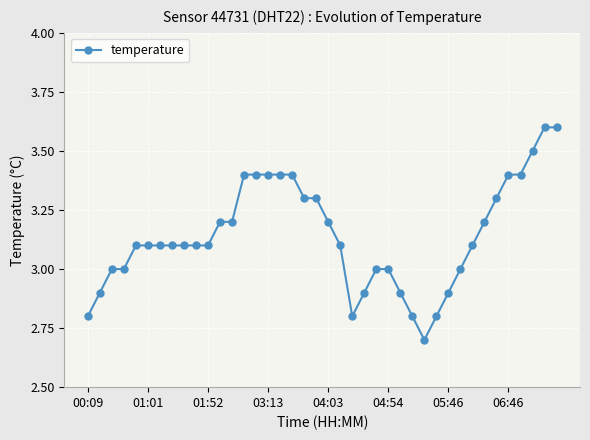

What is the difference between the second highest and minimum values?

0.9